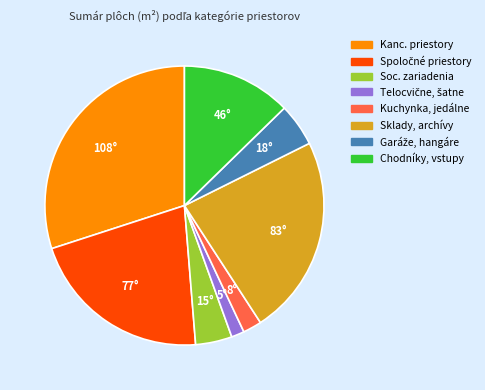

Between Kuchynka, jedálne and Soc. zariadenia, which is larger?

Soc. zariadenia